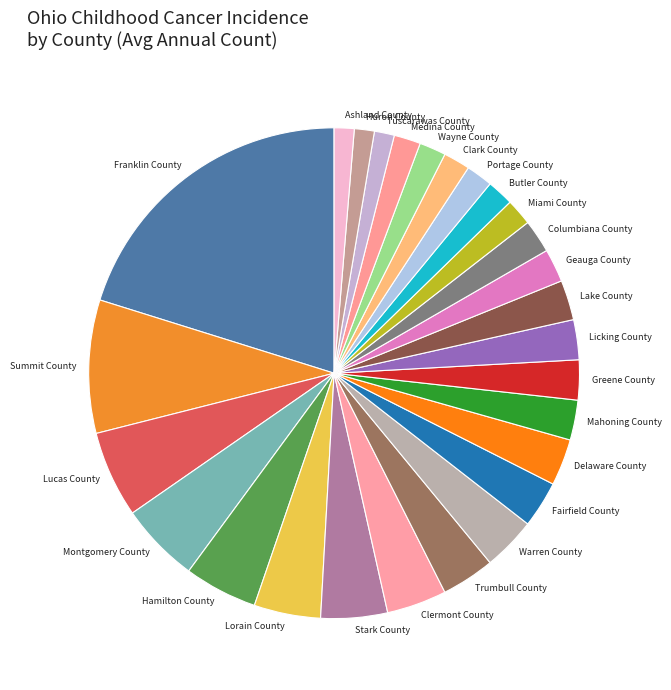

True or false: Columbiana County accounts for 2% of the total.

True